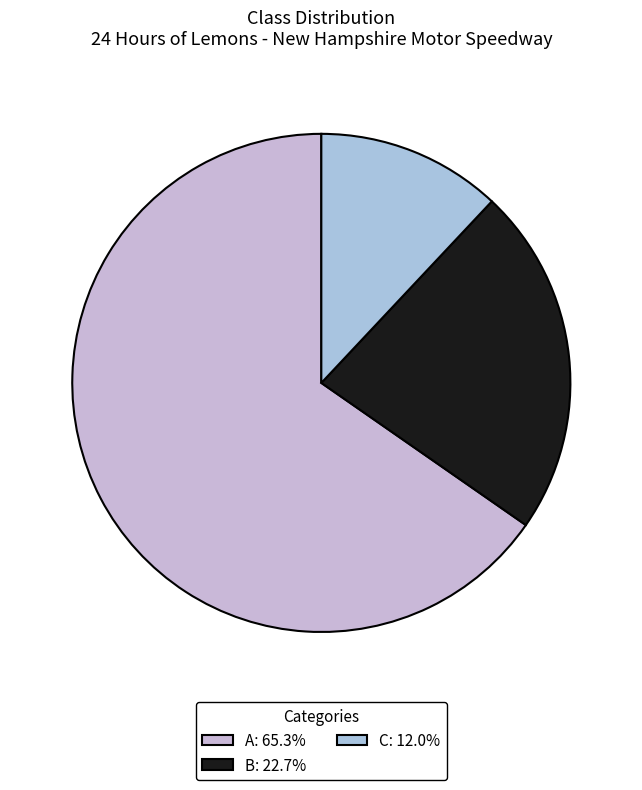

What percentage is the C slice, to the nearest percent?

12%